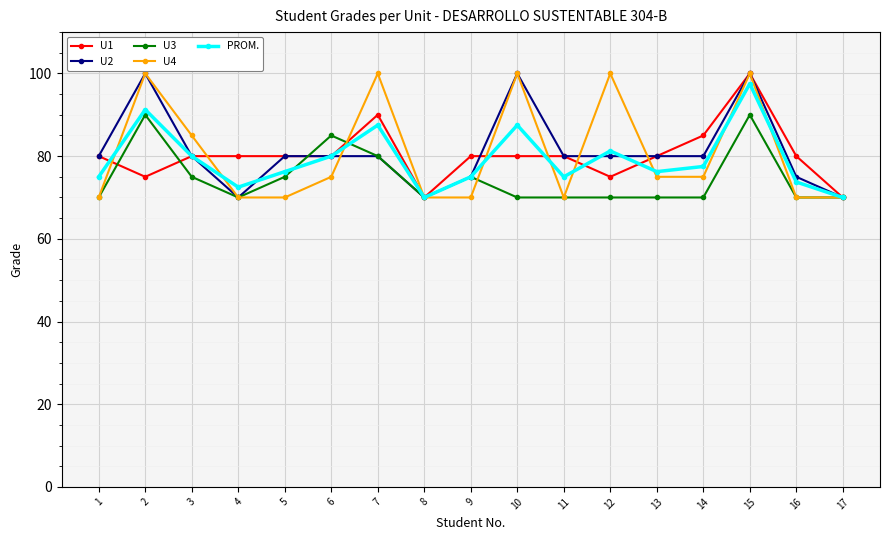

What is the difference between the U1 values at 1 and 15?

20.0